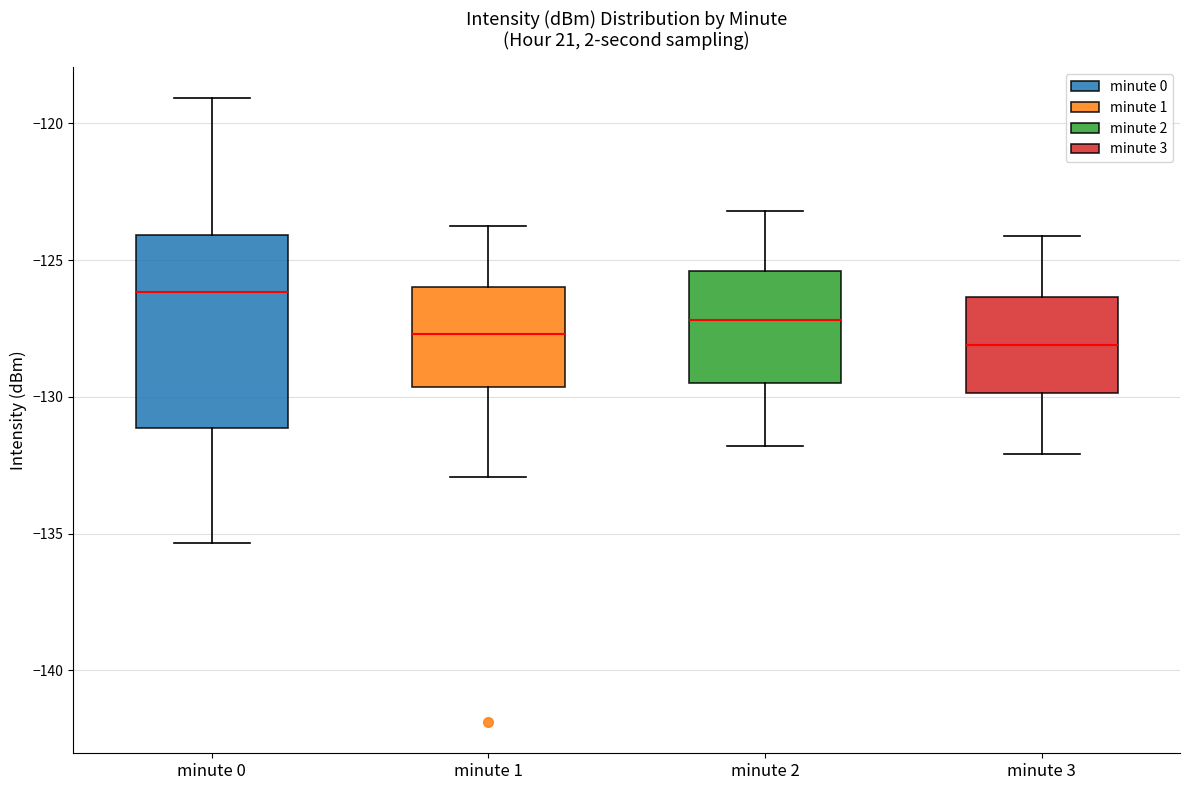

Comparing the boxes themselves (not the whiskers), which one is the tallest?

minute 0